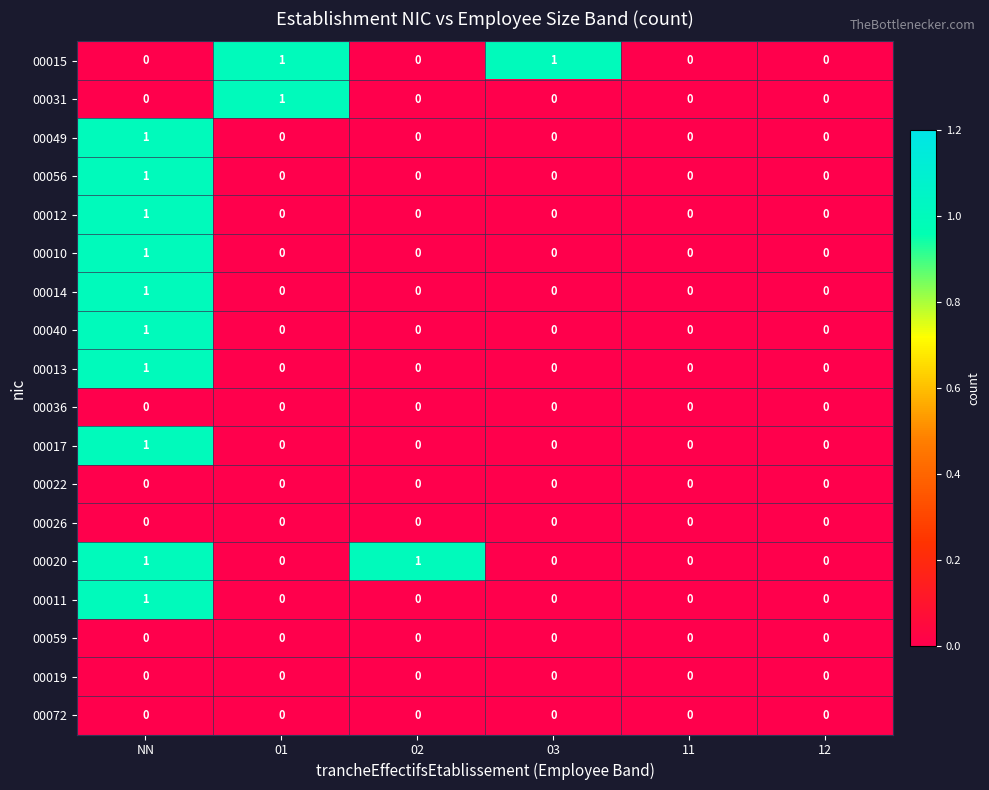

The 00049 series shows 2 at NN. True or false?

False